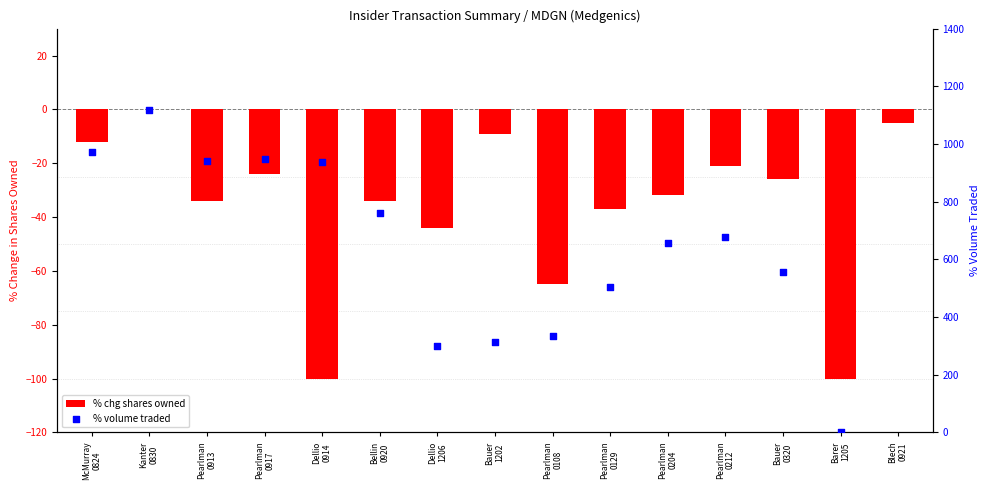

Which series reaches the minimum Y coordinate?

% chg shares owned